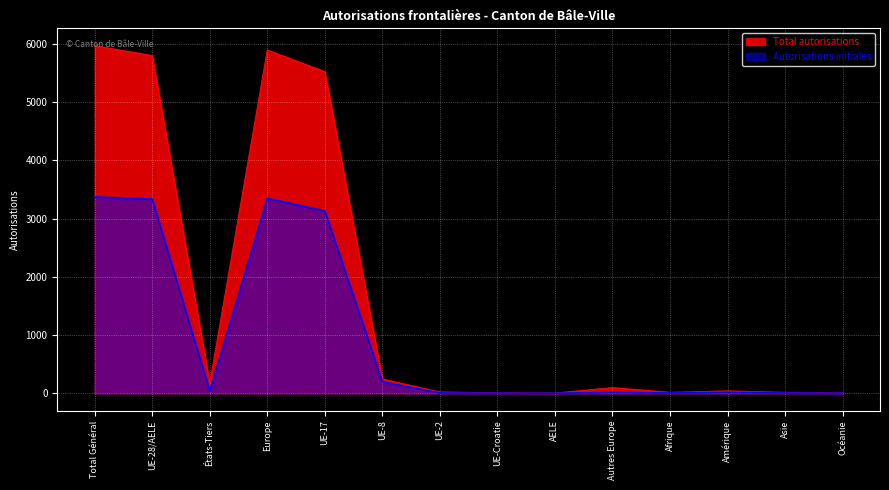

Between UE-8 and UE-2, which series saw the biggest shift?

Total autorisations